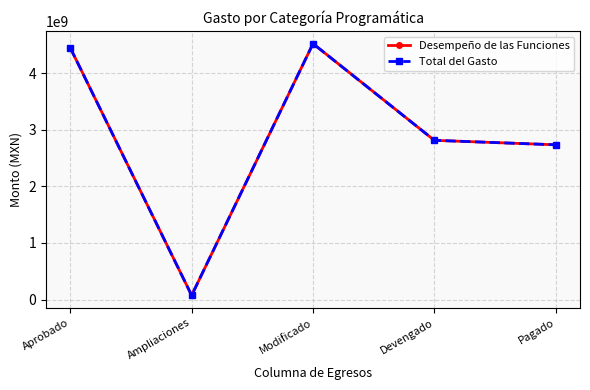

The Desempeño de las Funciones series shows 7945349576.6 at Aprobado. True or false?

False